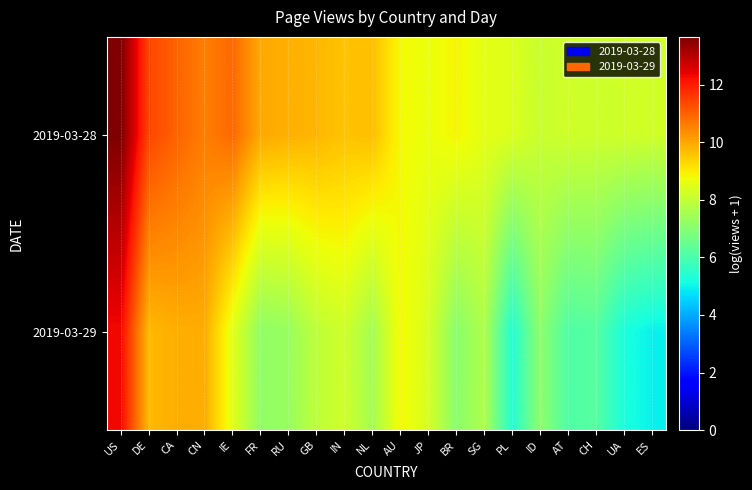

At how many categories does at least one series exceed 12?

1